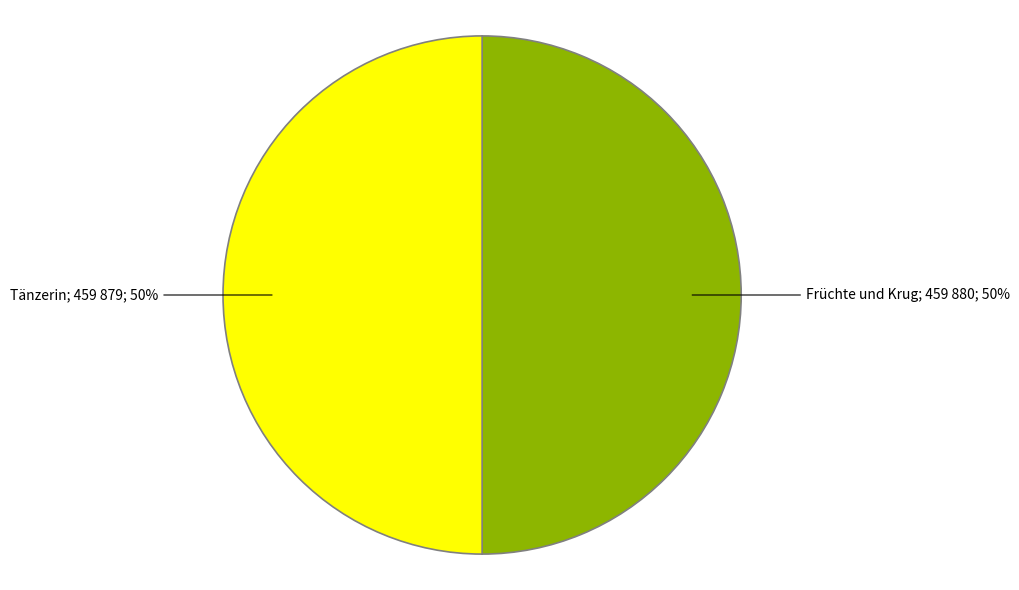

Is the sum of Früchte und Krug; 459 880; 50% and Tänzerin; 459 879; 50% greater than half?

Yes